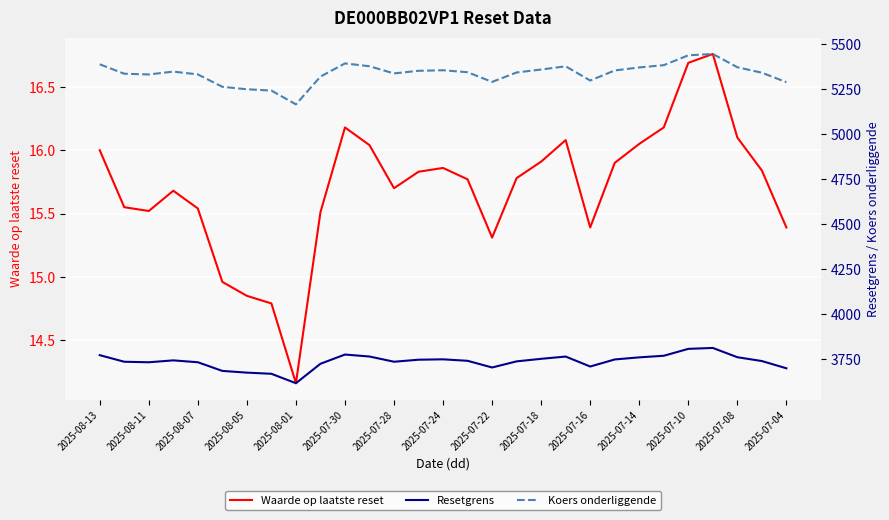

What is the highest value of the Koers onderliggende series?

5445.6